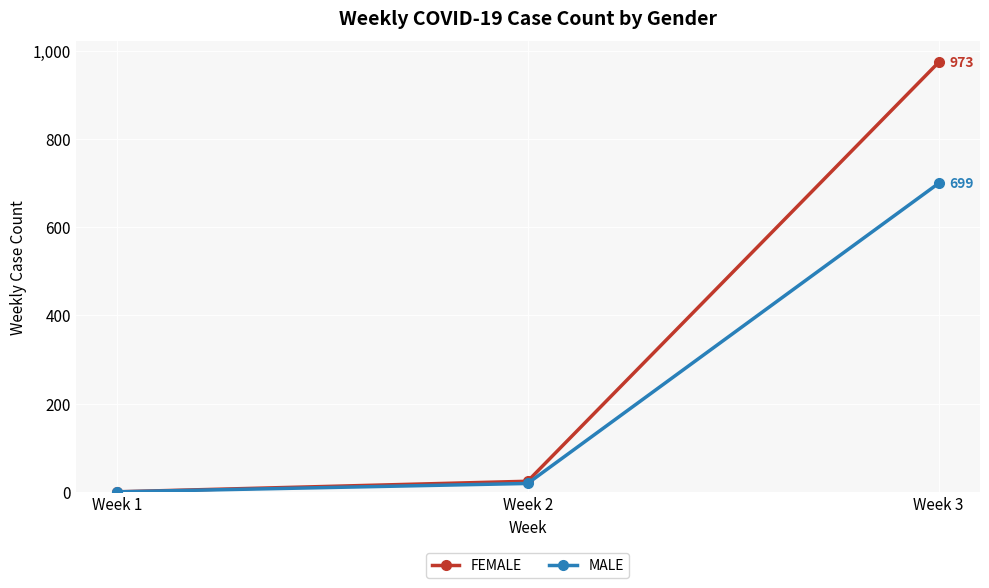

What is the average value of the FEMALE series?

332